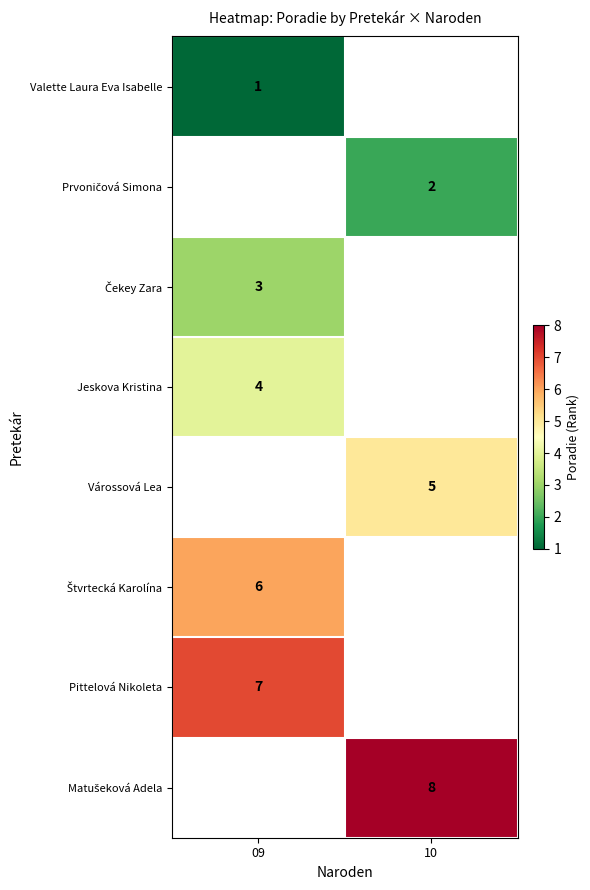

Is it true that Jeskova Kristina equals 4 at 09?

True